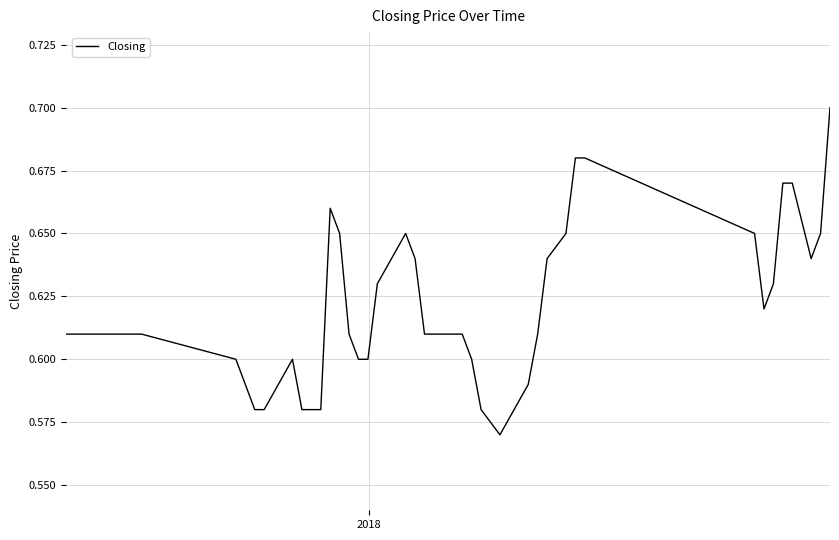

Does the chart display data point markers on the line(s)?

No